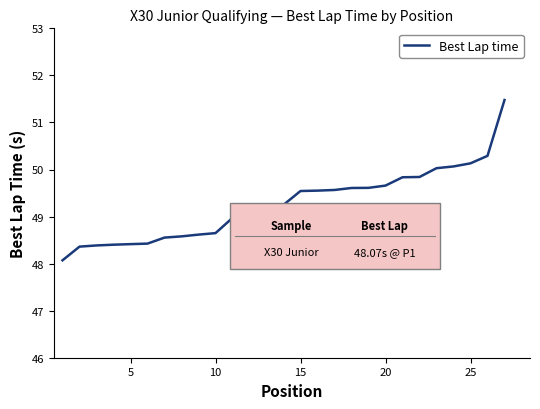

What is the maximum value shown in the chart?

51.5